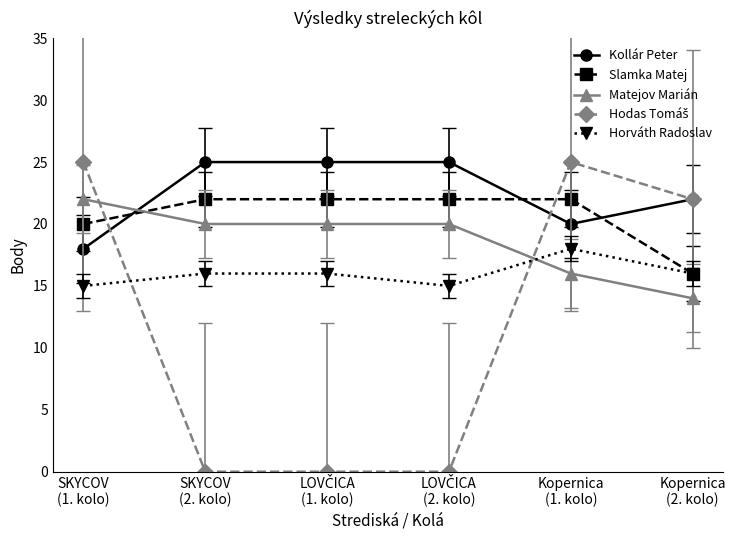

What is the lowest value of the Matejov Marián series?

14